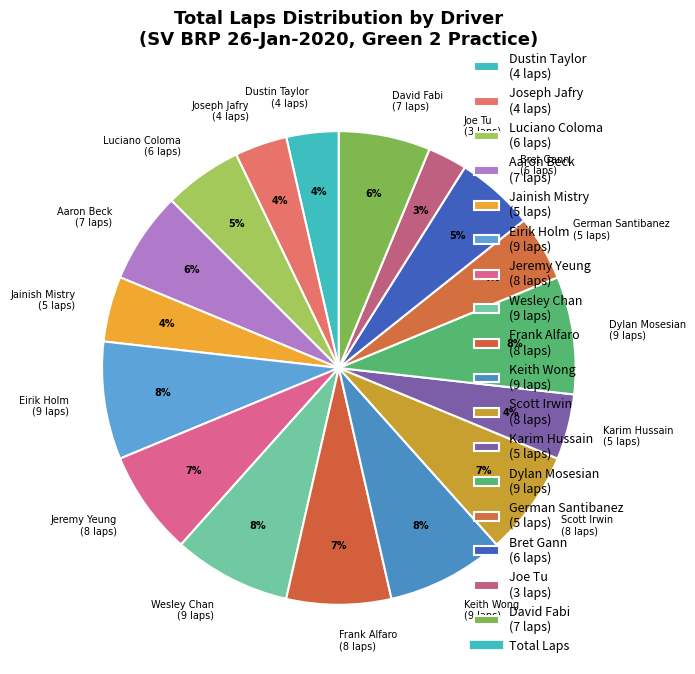

To the nearest percent, what percentage of the pie is Karim Hussain?

4%